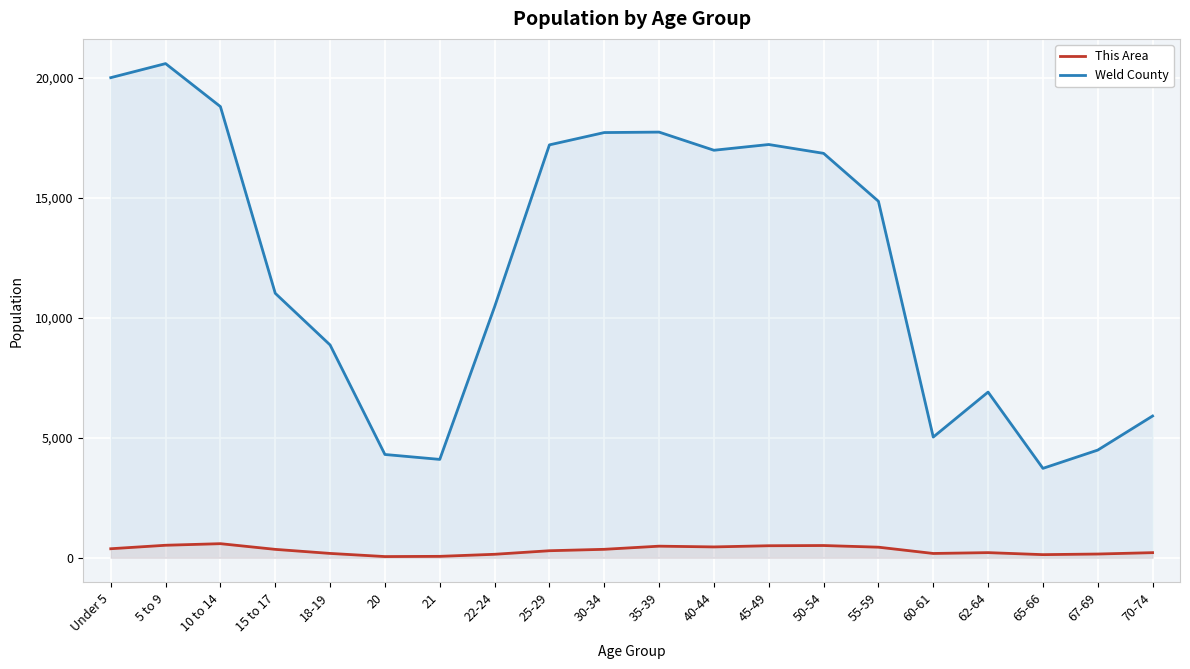

What is the greatest value displayed?

20587